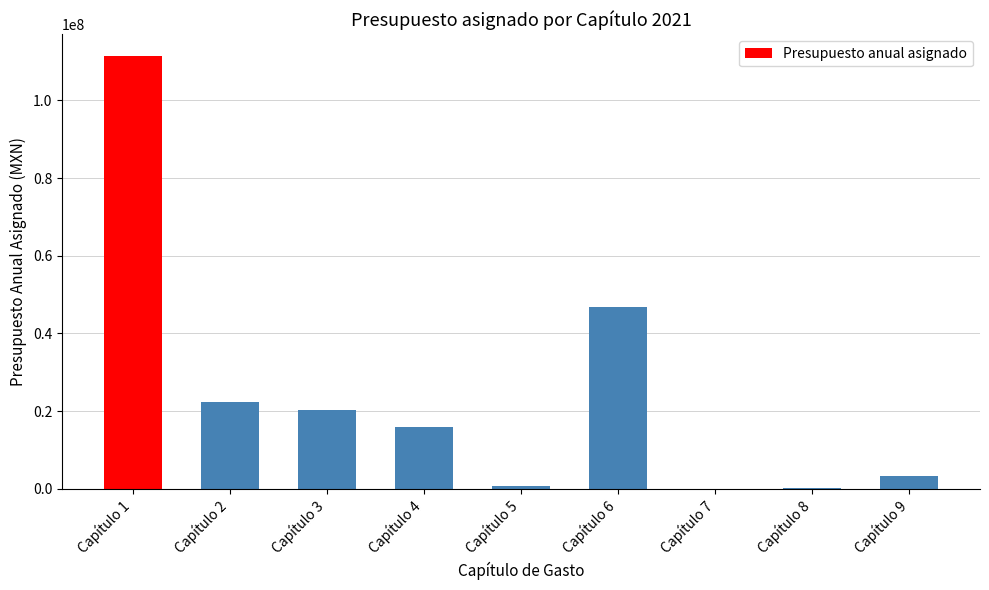

What is the sum of the values at Capítulo 2 and Capítulo 3?

42563300